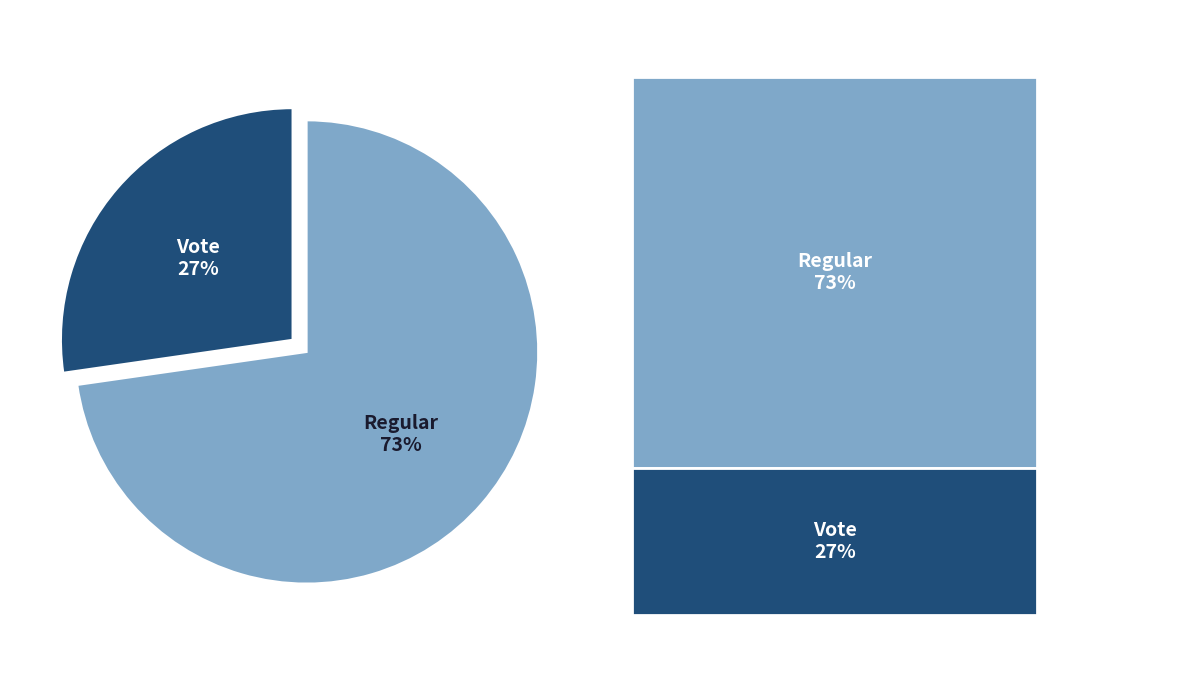

To the nearest percent, what is the average slice percentage?

50%